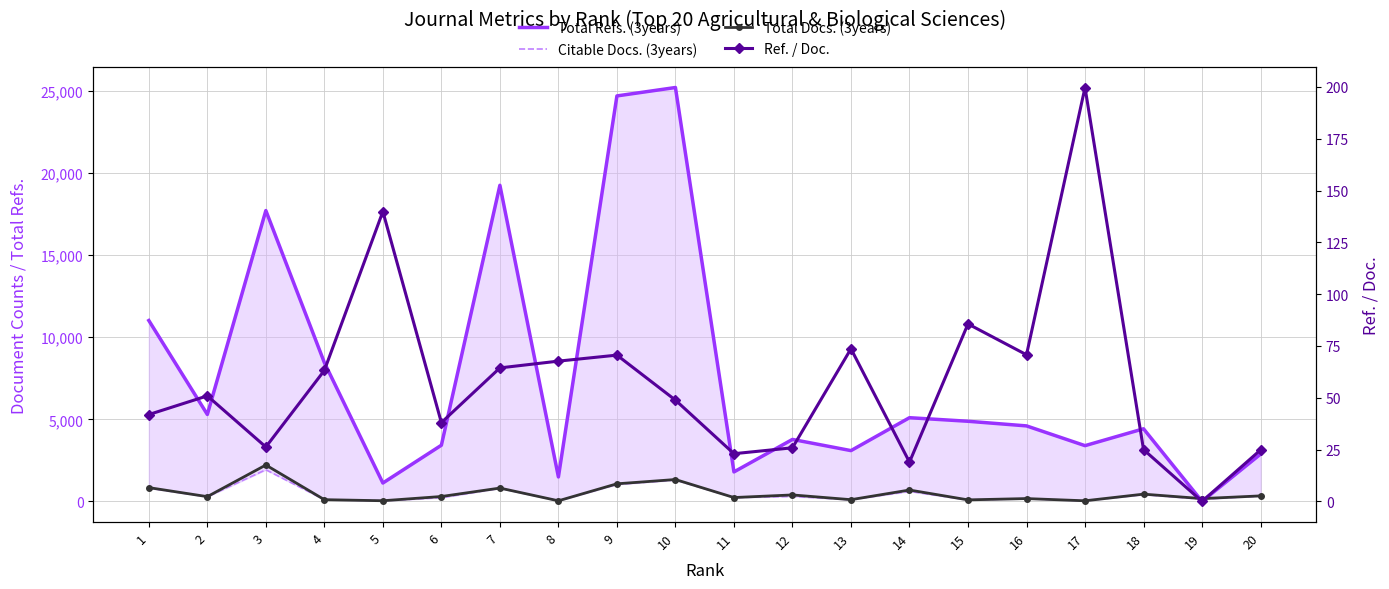

What is the difference between the Total Refs. (3years) values at 19 and 12?

3775.0